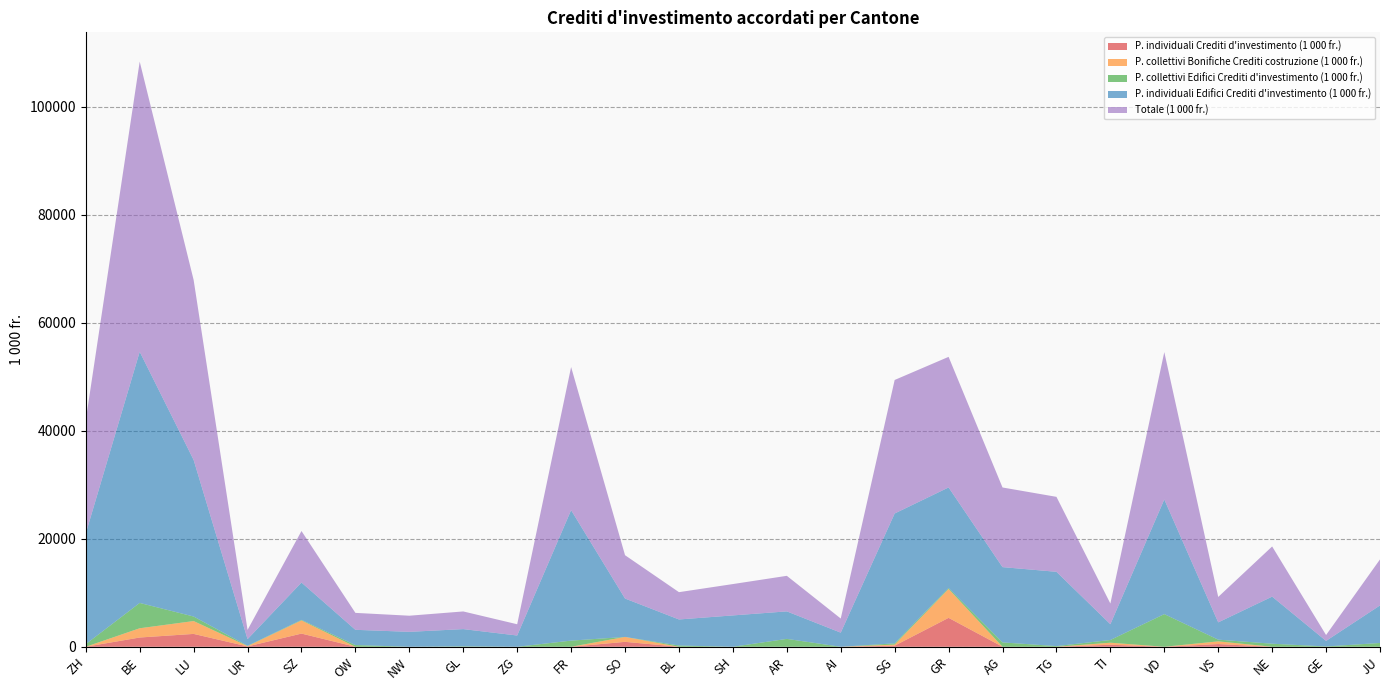

Reading left to right, list all the values displayed in this chart.

P. individuali Crediti d'investimento (1 000 fr.): 0.0	1713.0	2380.0	60.0	2439.0	0.0	0.0	0.0	0.0	0.0	911.0	0.0	0.0	0.0	0.0	200.0	5352.1	0.0	0.0	375.9	0.0	500.0	0.0	0.0	0.0
P. collettivi Bonifiche Crediti costruzione (1 000 fr.): 0.0	1713.0	2380.0	60.0	2439.0	0.0	0.0	0.0	0.0	0.0	911.0	0.0	0.0	0.0	0.0	200.0	5352.1	0.0	0.0	375.9	0.0	500.0	0.0	0.0	0.0
P. collettivi Edifici Crediti d'investimento (1 000 fr.): 486.0	4689.0	840.0	60.0	98.0	316.0	0.0	82.5	0.0	1137.0	0.0	232.0	0.0	1460.0	0.0	234.0	175.0	807.0	125.0	501.7	6047.0	317.9	566.0	57.5	702.3
P. individuali Edifici Crediti d'investimento (1 000 fr.): 20493.5	46504.1	28996.2	1233.0	6917.0	2821.3	2763.9	3187.2	2084.0	24157.0	7109.7	4823.0	5805.0	5091.0	2614.0	24043.5	18620.0	13939.0	13754.4	2922.1	21230.6	3198.1	8720.0	1028.0	6952.7
Totale (1 000 fr.): 20979.5	53727.1	33320.4	1709.0	9537.0	3137.3	2985.9	3269.8	2084.0	26501.0	8020.7	5055.0	5805.0	6585.0	2614.0	24721.5	24179.1	14746.0	13879.4	3829.7	27277.6	4707.8	9286.0	1085.5	8519.0